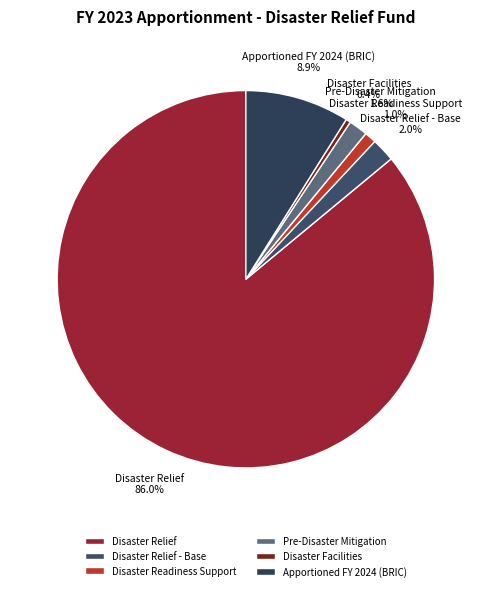

What percentage is NOT represented by Apportioned FY 2024 (BRIC)?

91.1%